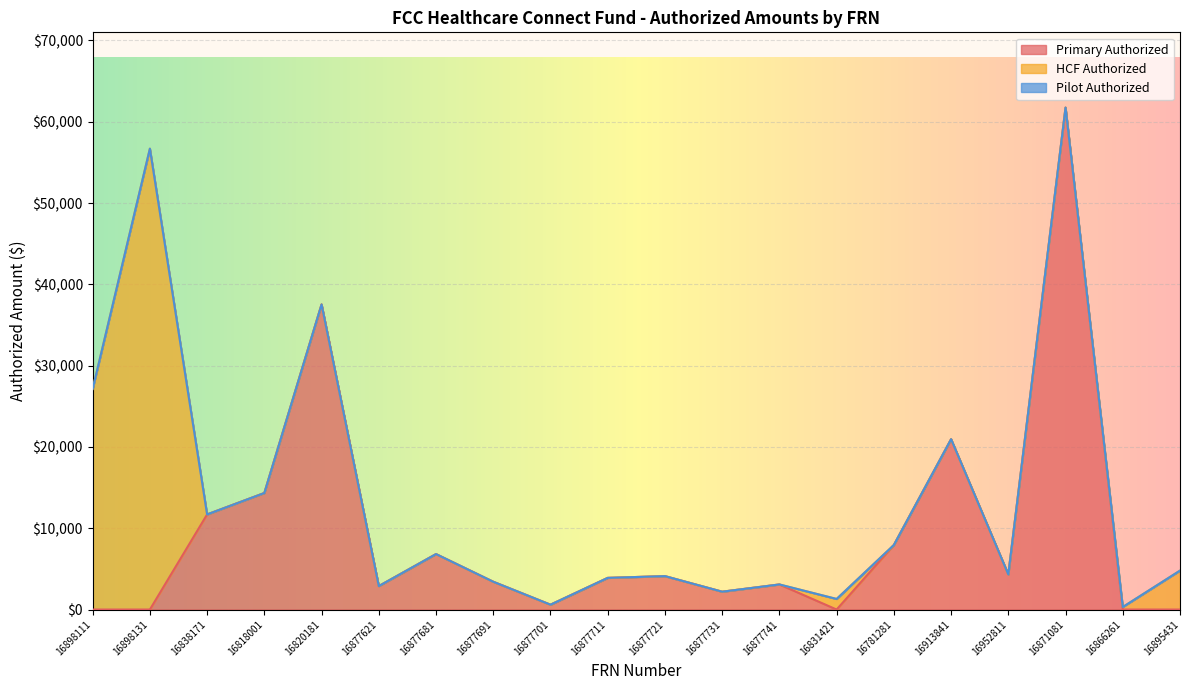

Reading left to right, transcribe all the data shown in this chart.

Primary Authorized: 16898111=0.0	16898131=0.0	16838171=11699.0	16818001=14334.0	16820181=37531.2	16877621=2885.0	16877681=6822.0	16877691=3418.0	16877701=596.0	16877711=3893.0	16877721=4109.0	16877731=2194.0	16877741=3085.0	16831421=0.0	16781281=7937.0	16913841=20954.6	16952811=4321.5	16871081=61740.0	16866261=0.0	16895431=0.0
HCF Authorized: 16898111=27136.2	16898131=56695.9	16838171=0.0	16818001=0.0	16820181=0.0	16877621=0.0	16877681=0.0	16877691=0.0	16877701=0.0	16877711=0.0	16877721=0.0	16877731=0.0	16877741=0.0	16831421=1300.0	16781281=0.0	16913841=0.0	16952811=0.0	16871081=0.0	16866261=311.9	16895431=4790.4
Pilot Authorized: 16898111=0.0	16898131=0.0	16838171=0.0	16818001=0.0	16820181=0.0	16877621=0.0	16877681=0.0	16877691=0.0	16877701=0.0	16877711=0.0	16877721=0.0	16877731=0.0	16877741=0.0	16831421=0.0	16781281=0.0	16913841=0.0	16952811=0.0	16871081=0.0	16866261=0.0	16895431=0.0